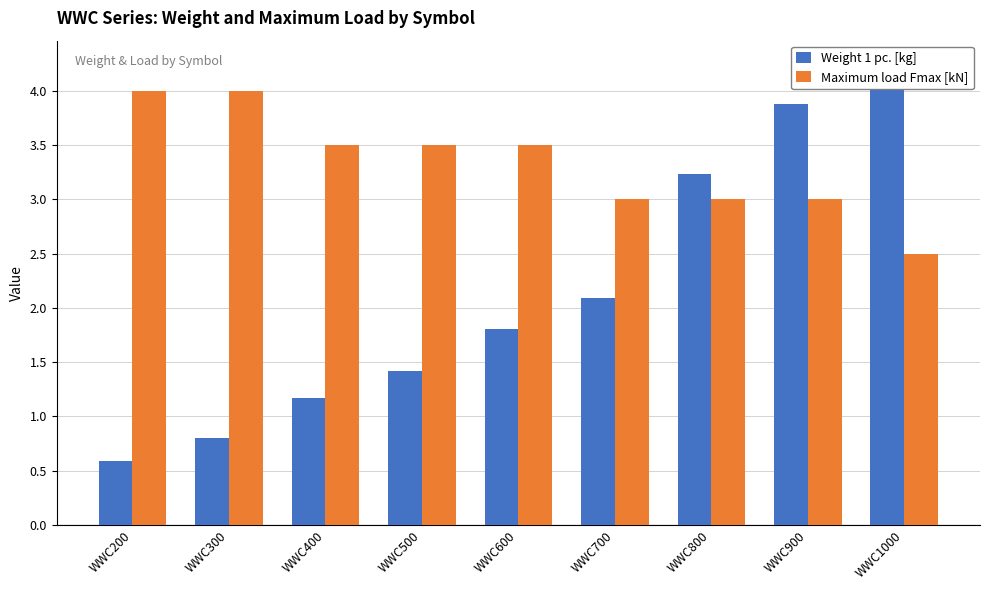

At how many categories does at least one series exceed 2?

9